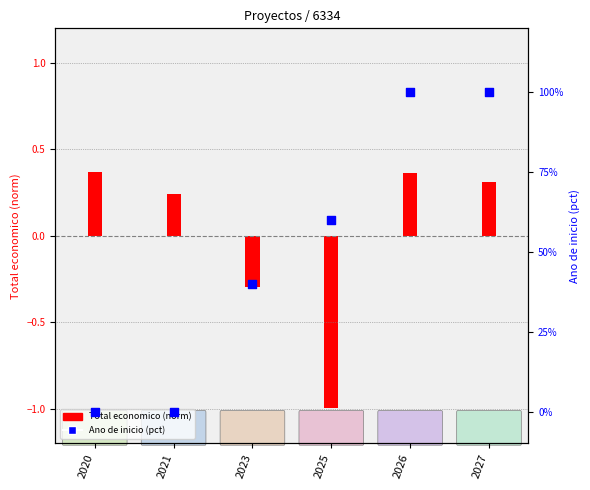

At how many categories does at least one series exceed 65?

2